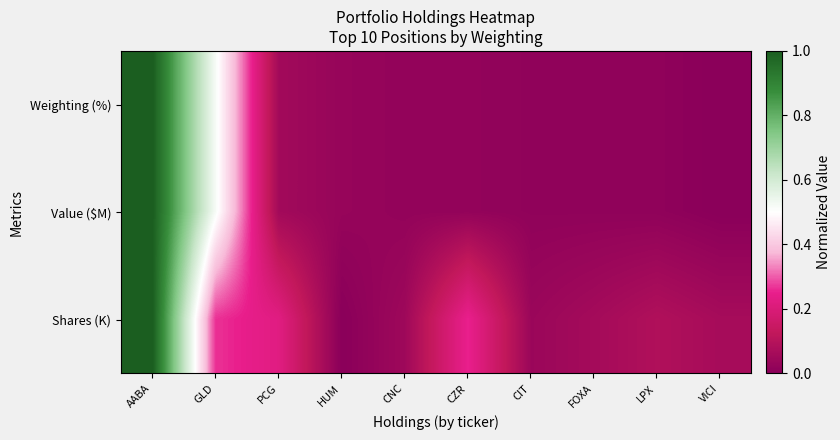

Reading left to right, what are all the values shown in this chart?

Weighting (%): AABA=1.0	GLD=0.5	PCG=0.1	HUM=0.0	CNC=0.0	CZR=0.0	CIT=0.0	FOXA=0.0	LPX=0.0	VICI=0.0
Value ($M): AABA=1.0	GLD=0.5	PCG=0.1	HUM=0.0	CNC=0.0	CZR=0.0	CIT=0.0	FOXA=0.0	LPX=0.0	VICI=0.0
Shares (K): AABA=1.0	GLD=0.3	PCG=0.2	HUM=0.0	CNC=0.0	CZR=0.3	CIT=0.0	FOXA=0.1	LPX=0.1	VICI=0.1